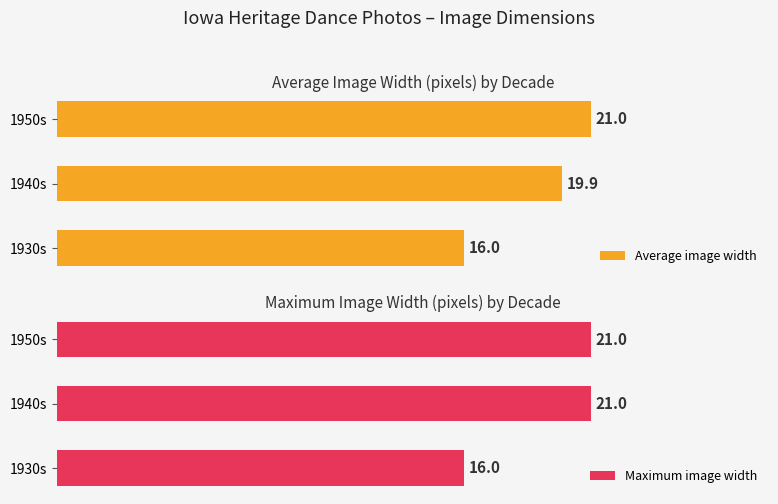

What are all the series names shown in the legend?

Average image width, Maximum image width